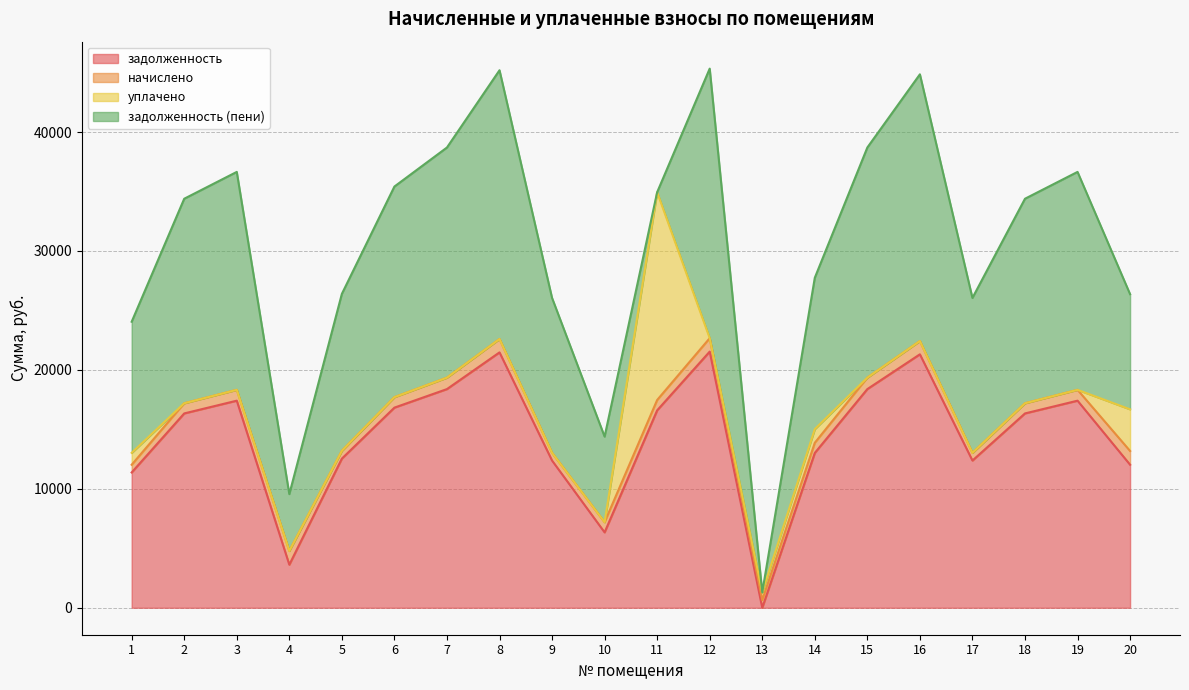

Which series has the largest total across all categories?

задолженность